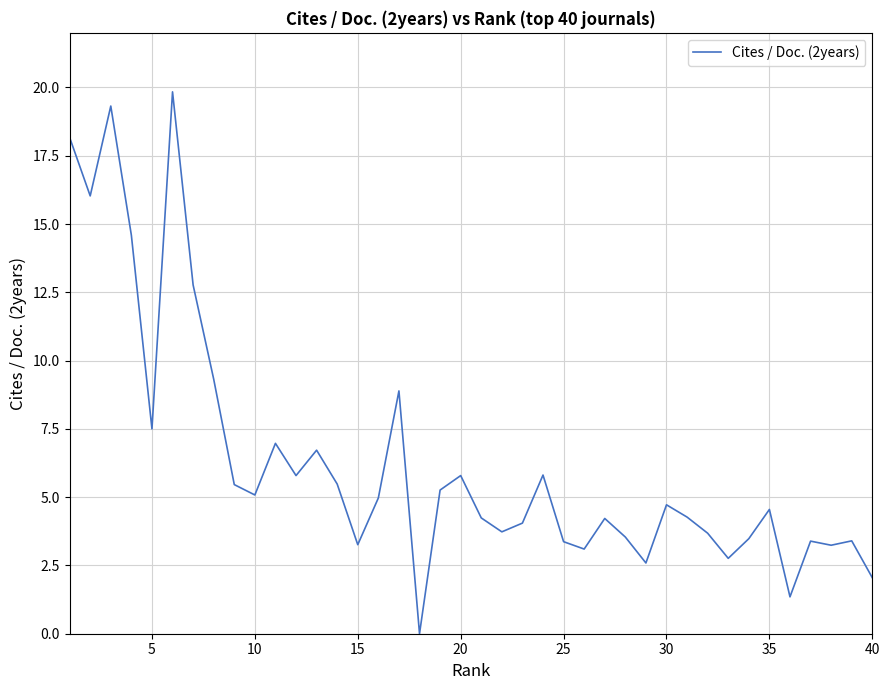

What is the maximum value shown in the chart?

19.8